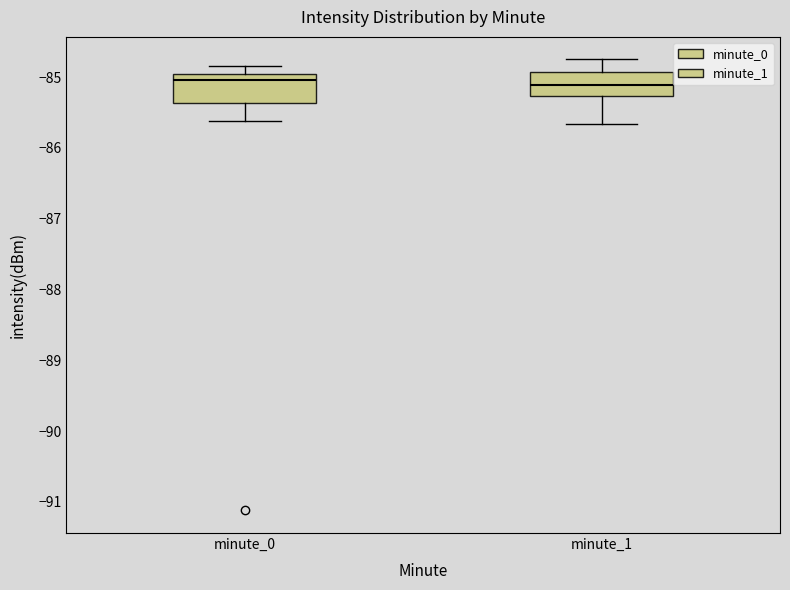

Reading left to right, transcribe this box plot: for each box, give where its median line is, the range the box spans, and where its two whiskers end, as read against the y-axis. The values are not printed on the chart, so give them approximately, as read against the axis.

minute_0: median -85.0 (just below the box's upper edge), box -85.4 to -85.0, whiskers -85.6 to -84.8
minute_1: median -85.1, box -85.3 to -84.9, whiskers -85.7 to -84.7